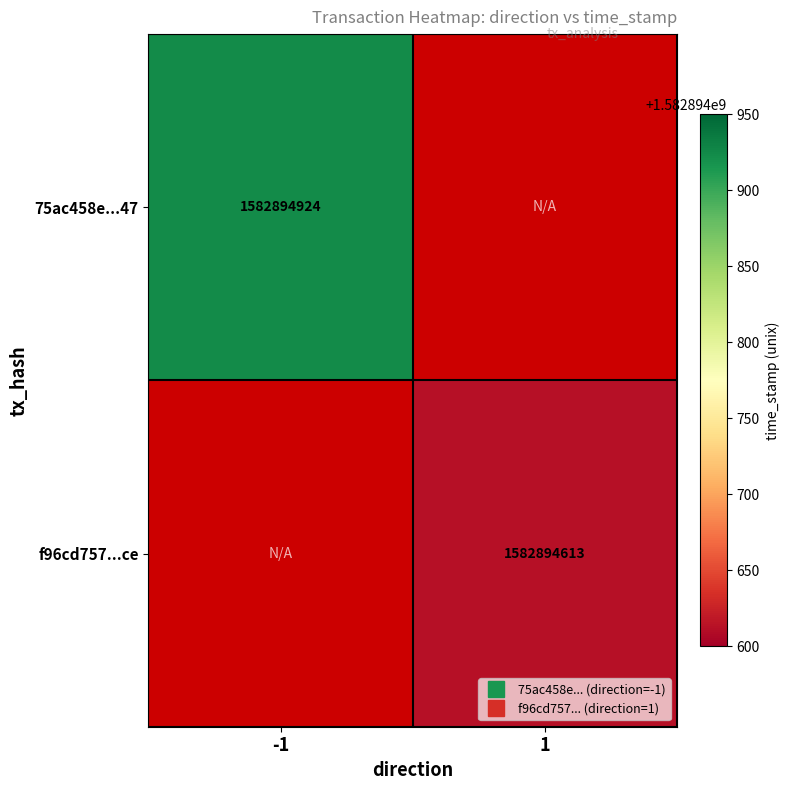

Rank the series by their maximum value, from lowest to highest.

f96cd7576c821be182f744c787d747e1251ddce, 75ac458e722607c2516fdc3baa27039af532e47